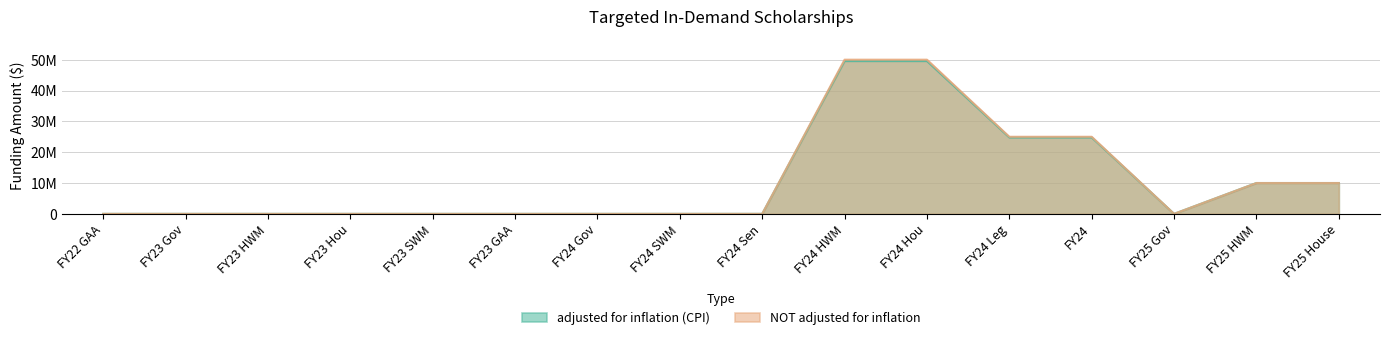

Rank the series by their maximum value, from lowest to highest.

adjusted for inflation (CPI), NOT adjusted for inflation